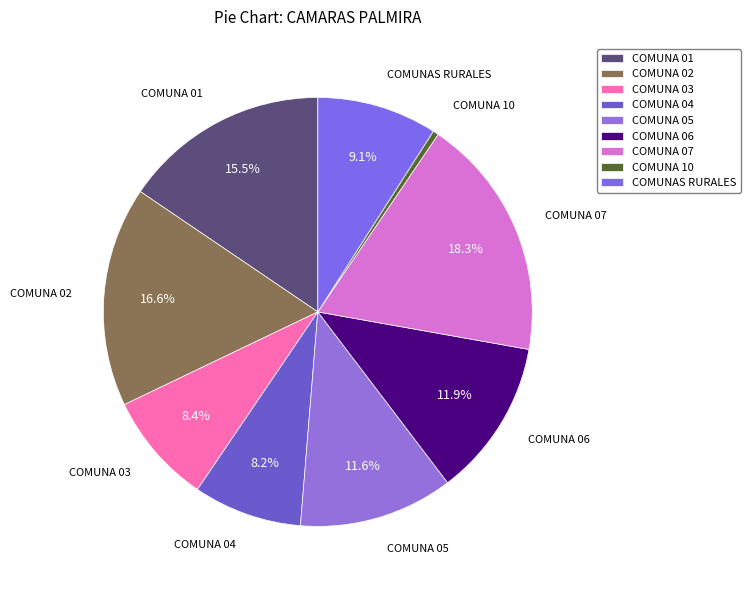

What portion of the pie excludes COMUNA 01?

84.5%